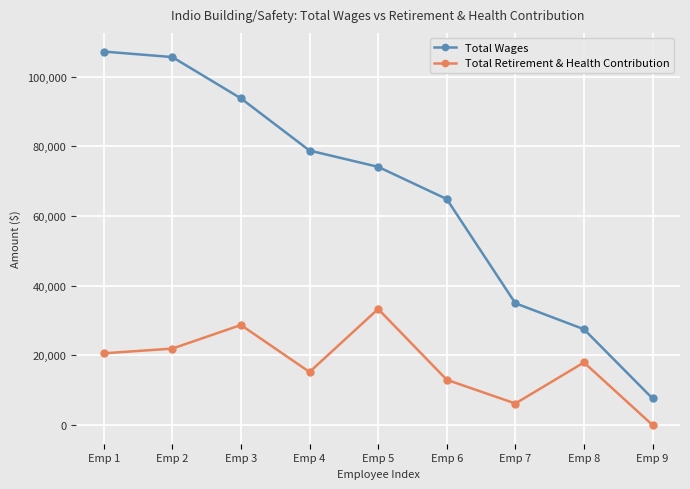

Where is Total Wages nearest to the value 57395?

Emp 6